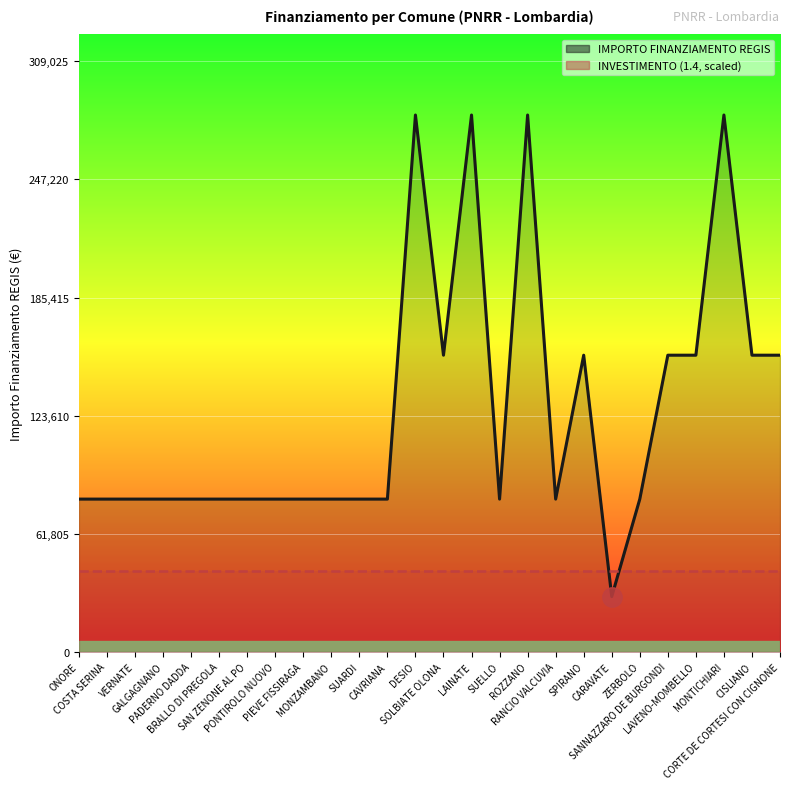

What is the sum of the values at SUARDI and BRALLO DI PREGOLA?

159844